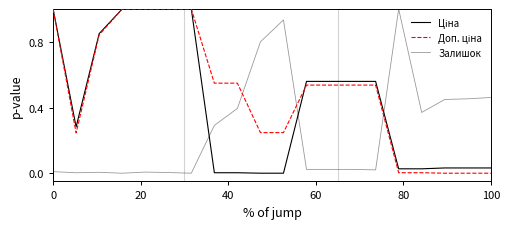

How many lines are shown in the chart?

3